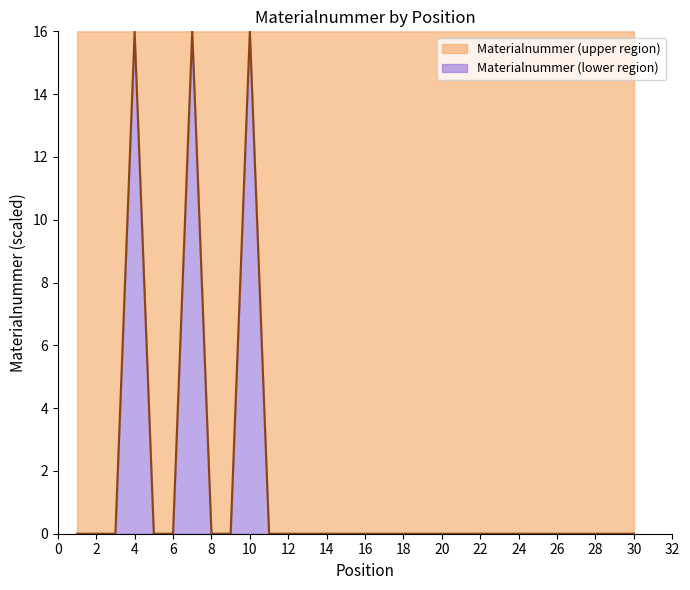

What is the average value?

4.0